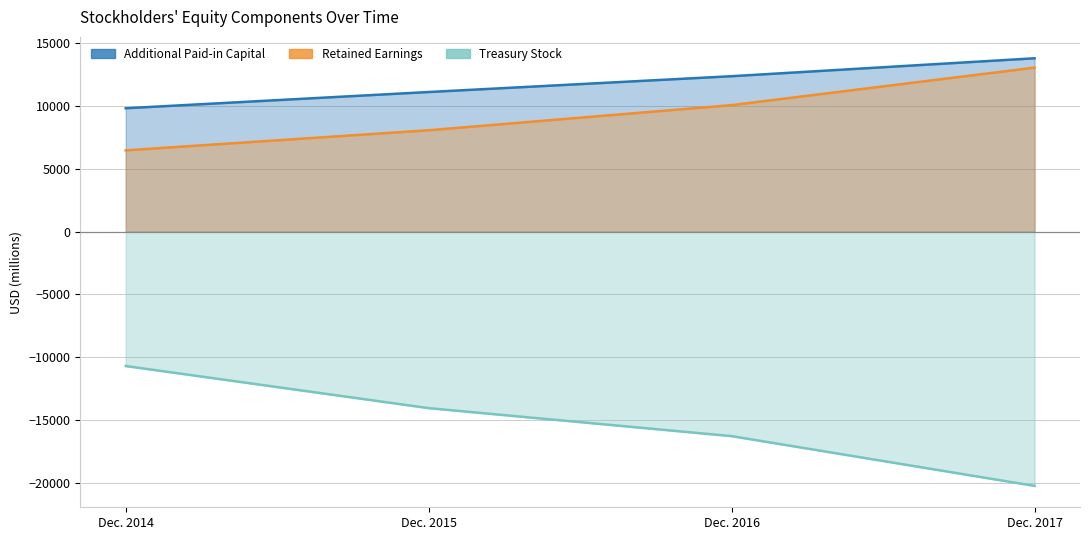

How many Retained Earnings values are between 8075 and 13061?

3